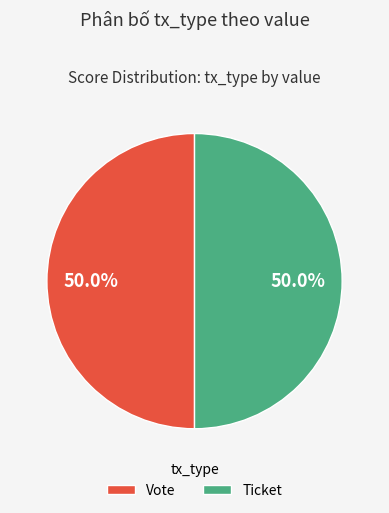

What is the total percentage of Ticket and Vote?

100.0%